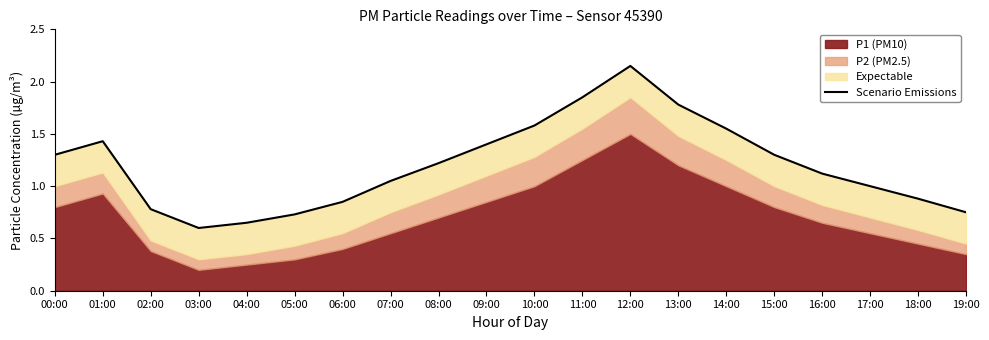

Which category has the highest value across all series?

12:00